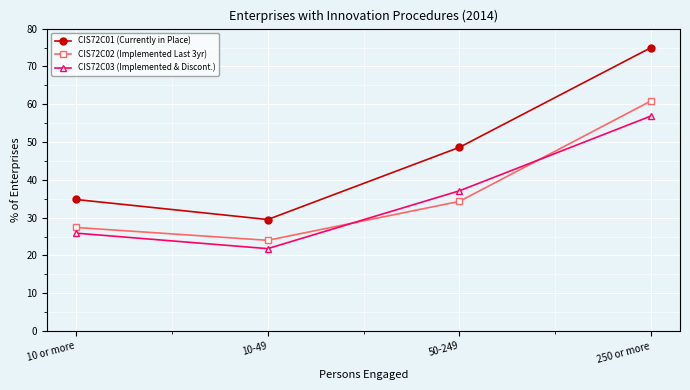

How many values in the CIS72C03 (Implemented & Discont.) series exceed 37?

2